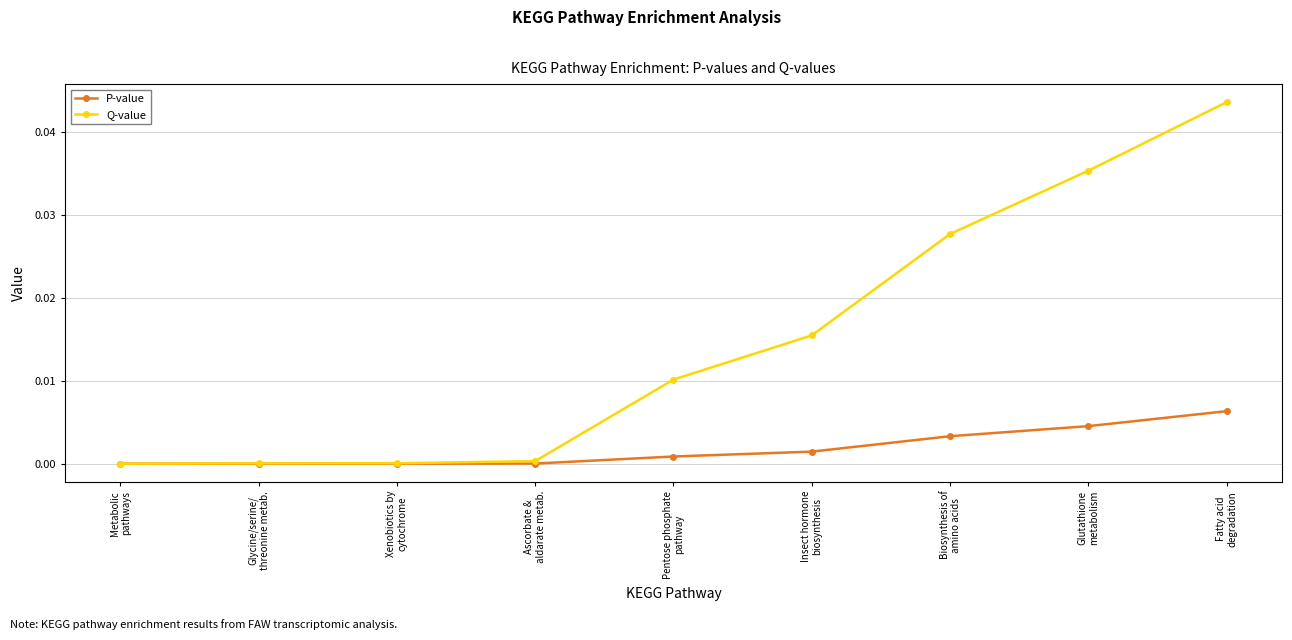

List the series in order of their overall mean, lowest first.

P-value, Q-value